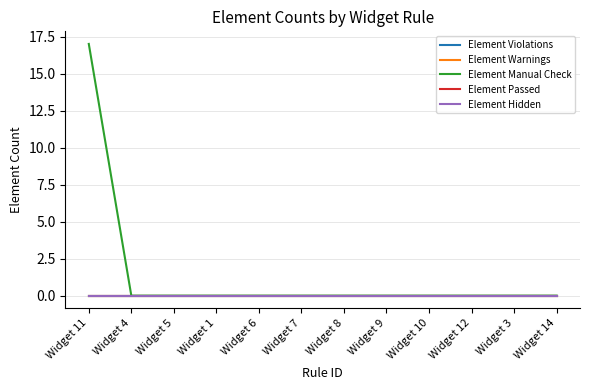

Is this an area chart (filled region under the line)?

No